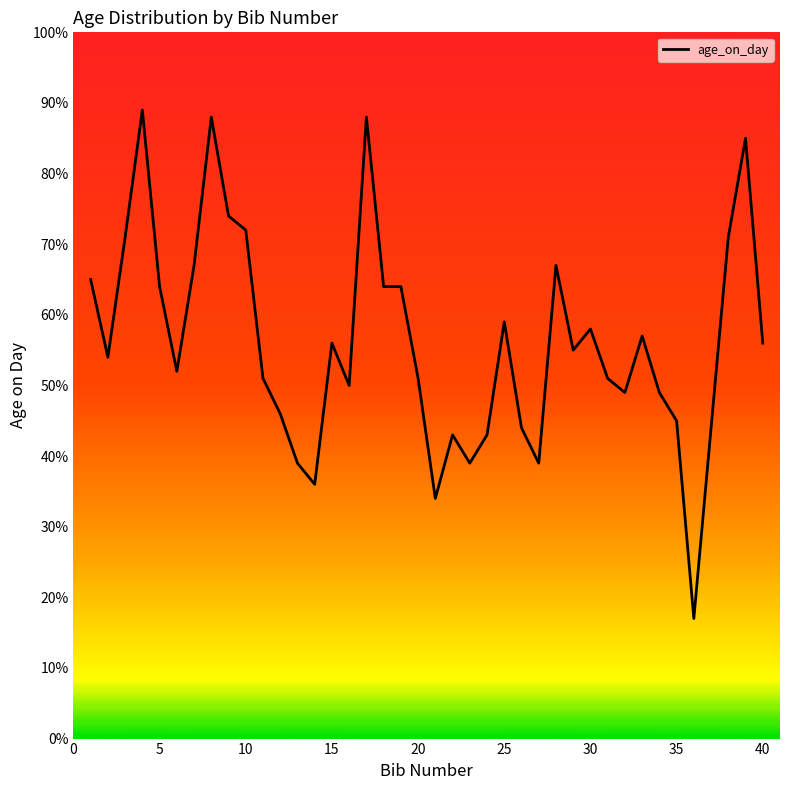

What is the smallest value displayed?

17